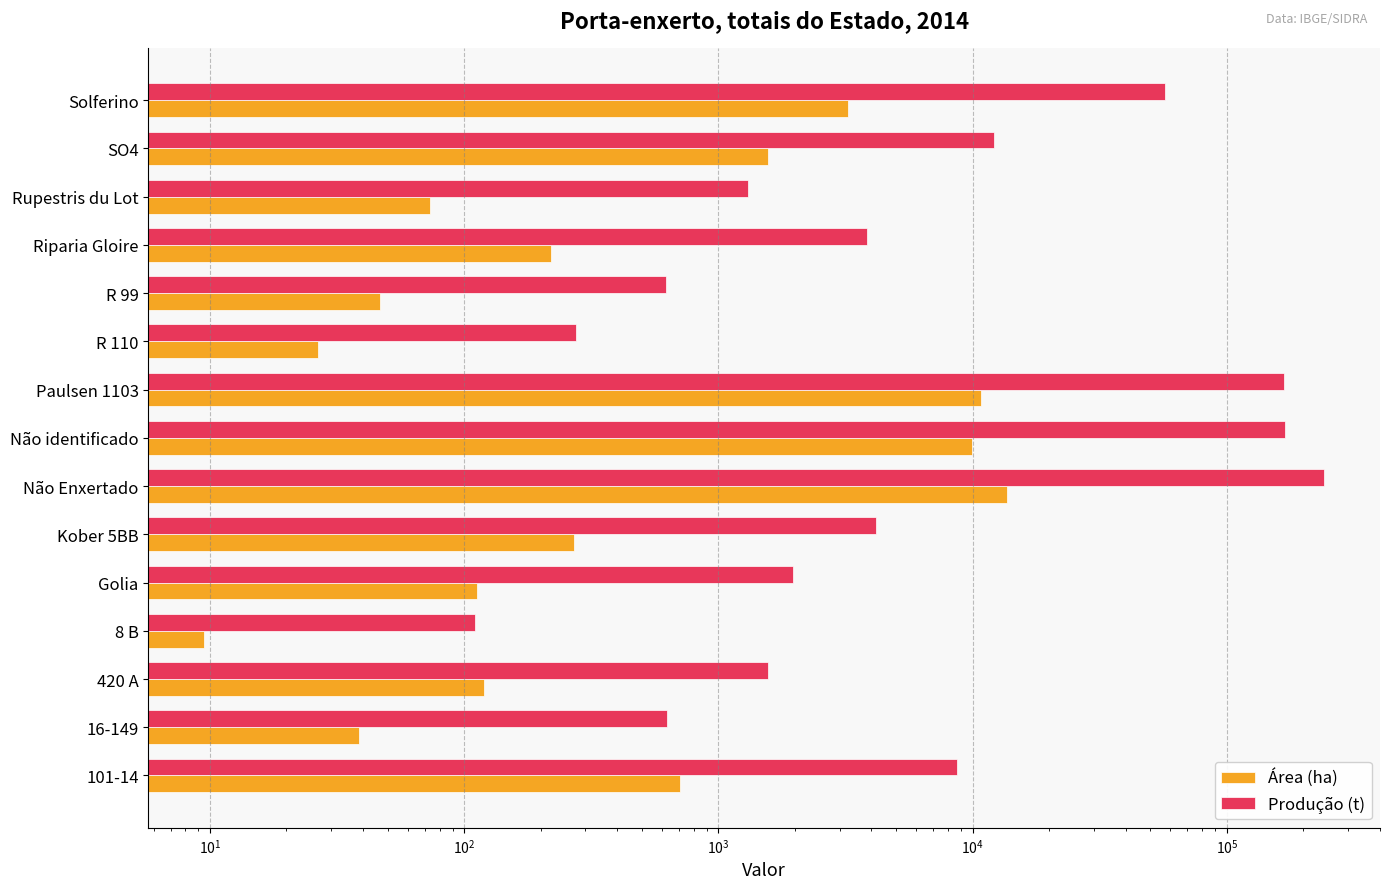

Reading left to right, list all the values displayed in this chart.

Área (ha): 708.5	38.6	119.2	9.5	112.8	269.8	13618.2	9955.1	10829.7	26.6	46.7	219.4	73.6	1571.4	3231.2
Produção (t): 8709.8	629.2	1568.9	110.3	1966.7	4155.9	241044.5	169615.7	167405.2	276.6	619.4	3830.7	1302.1	12184.3	57164.9